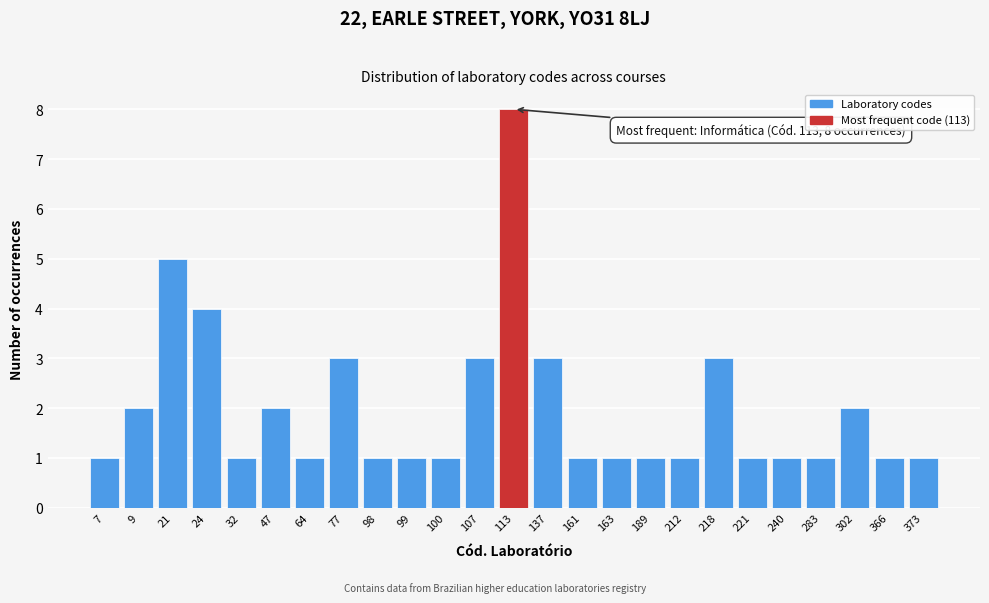

Reading left to right, extract all data points from this chart.

7=1	9=2	21=5	24=4	32=1	47=2	64=1	77=3	98=1	99=1	100=1	107=3	113=8	137=3	161=1	163=1	189=1	212=1	218=3	221=1	240=1	283=1	302=2	366=1	373=1